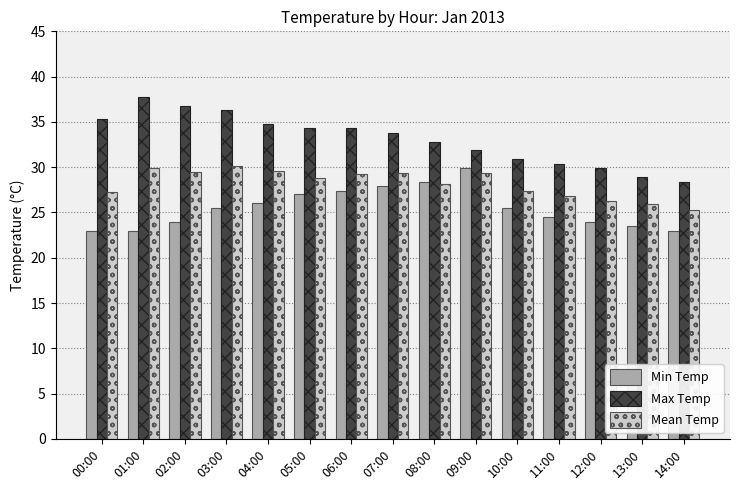

Rank the series by their average value, from highest to lowest.

Max Temp, Mean Temp, Min Temp